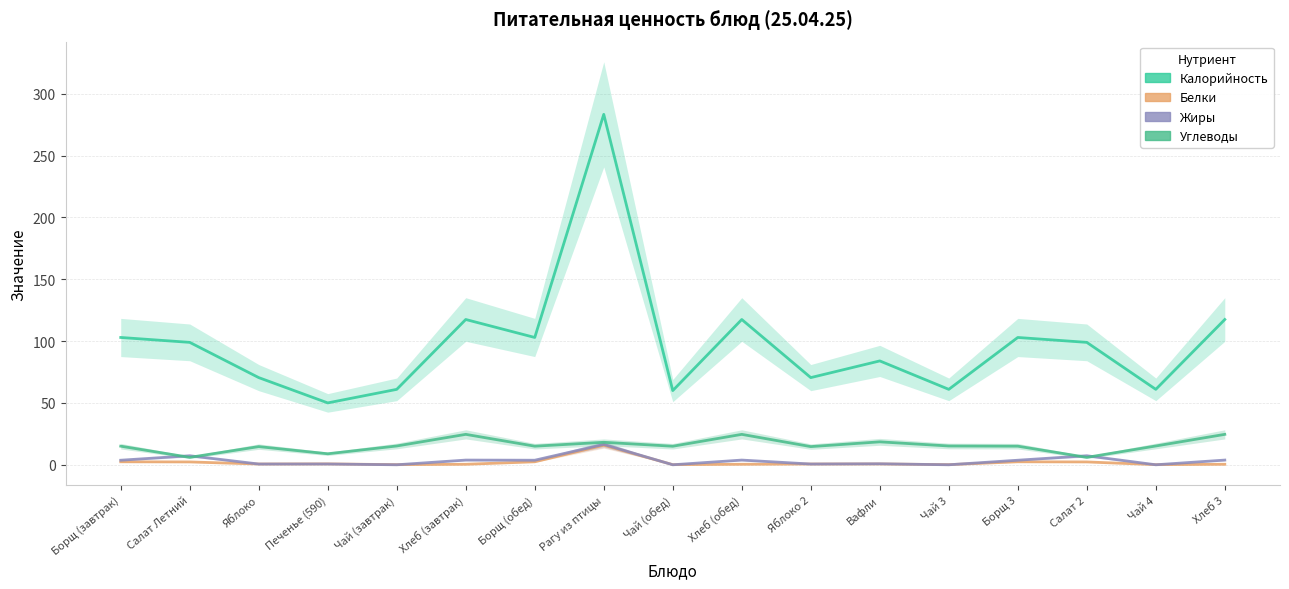

Between Борщ 3 and Чай 4, which series saw the biggest shift?

Калорийность